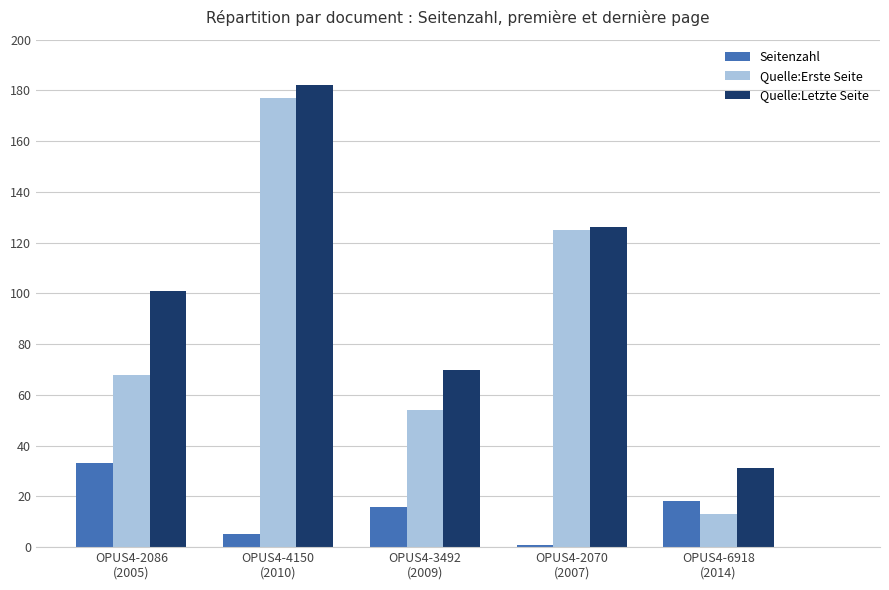

How many distinct data groups are displayed?

3